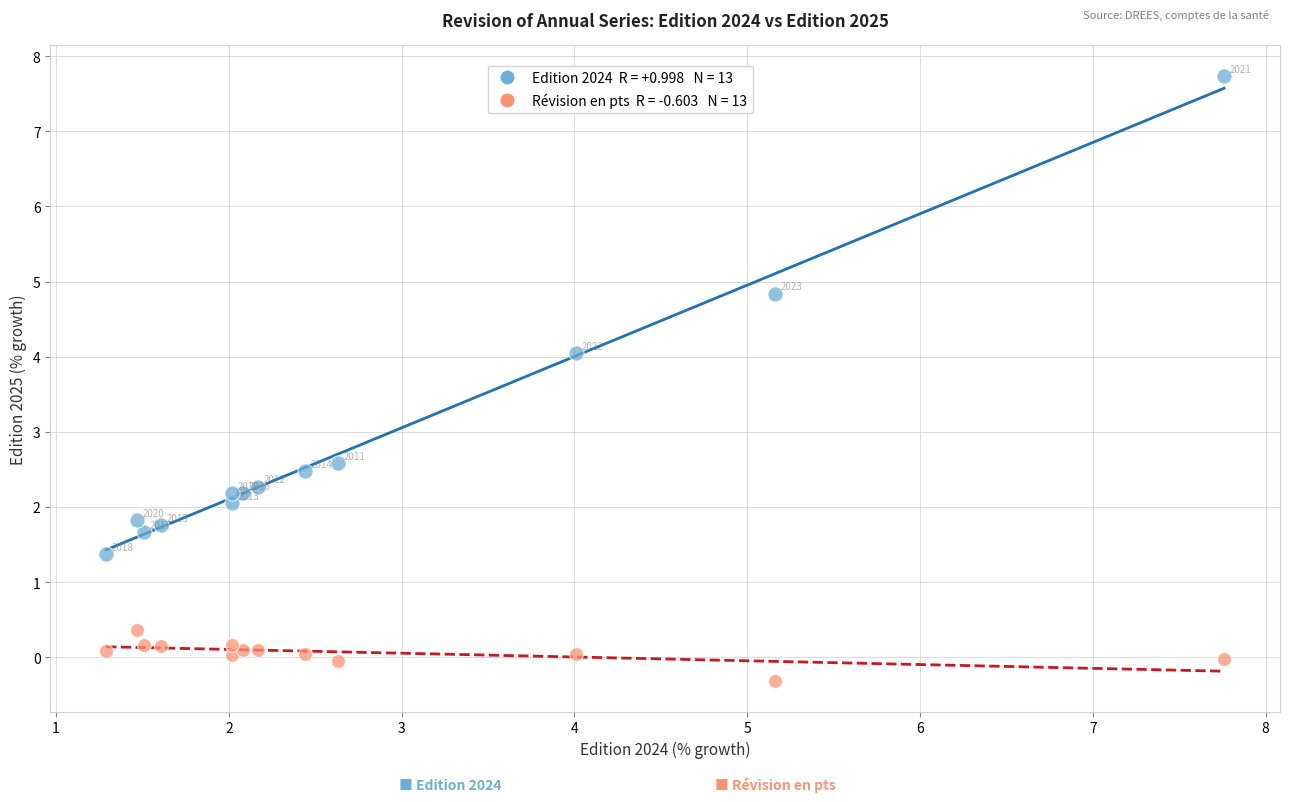

Across all series, what Y value is closest to 3?

2.6